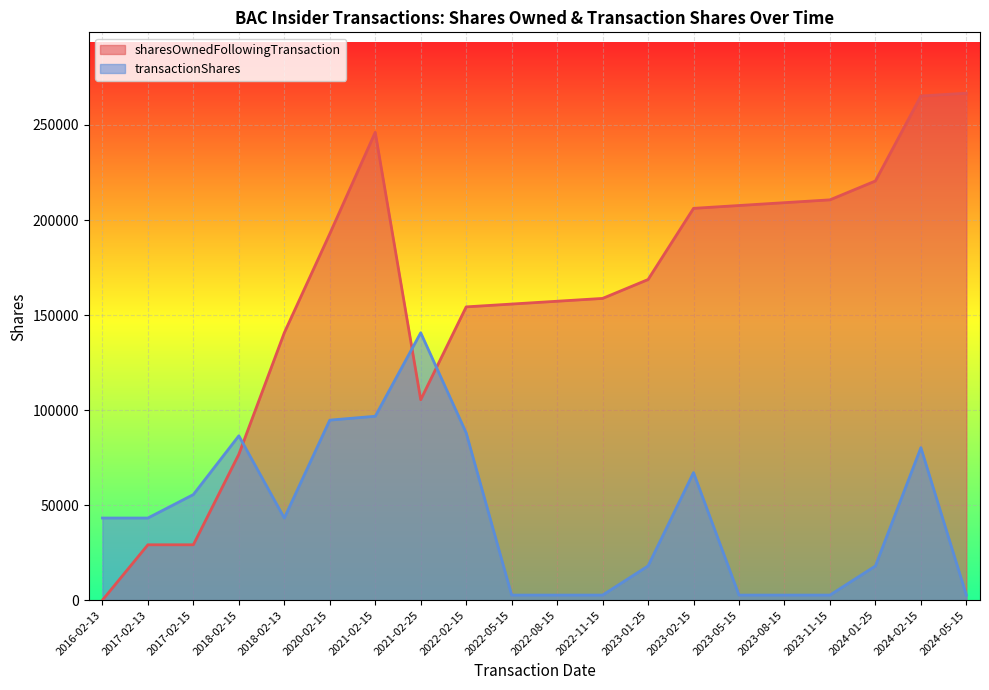

True or false: transactionShares has a value of 2674 at 2024-05-15.

True